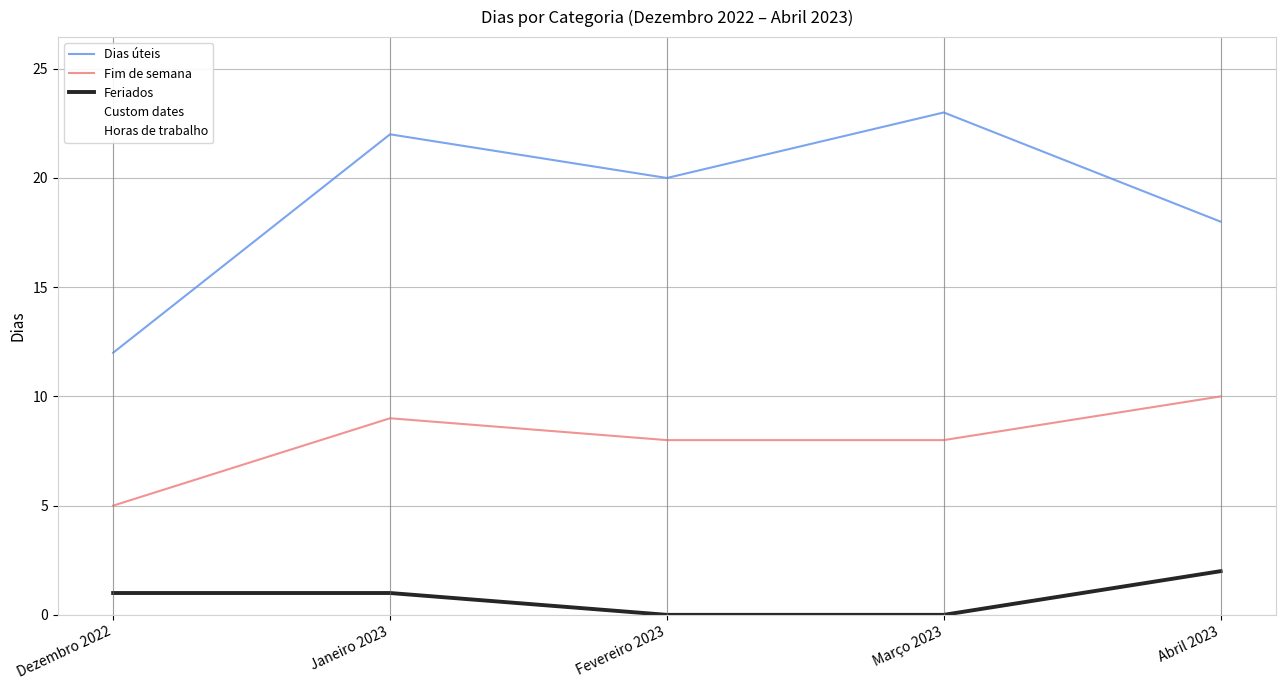

At which label does Fim de semana reach its peak?

Abril 2023